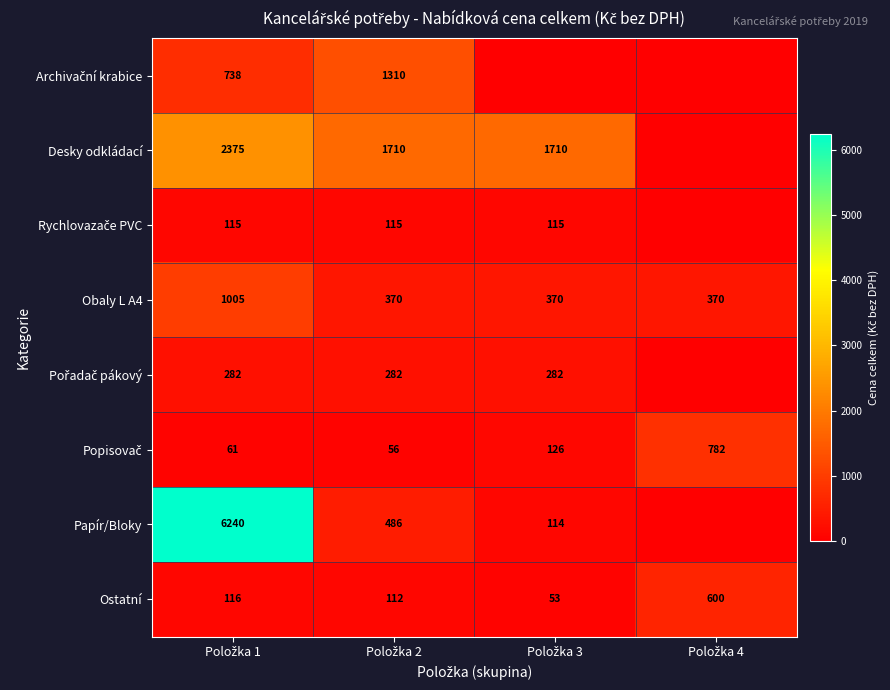

Rank the series at Položka 1 from lowest to highest value.

Popisovač, Rychlovazače PVC, Ostatní, Pořadač pákový, Archivační krabice, Obaly L A4, Desky odkládací, Papír/Bloky